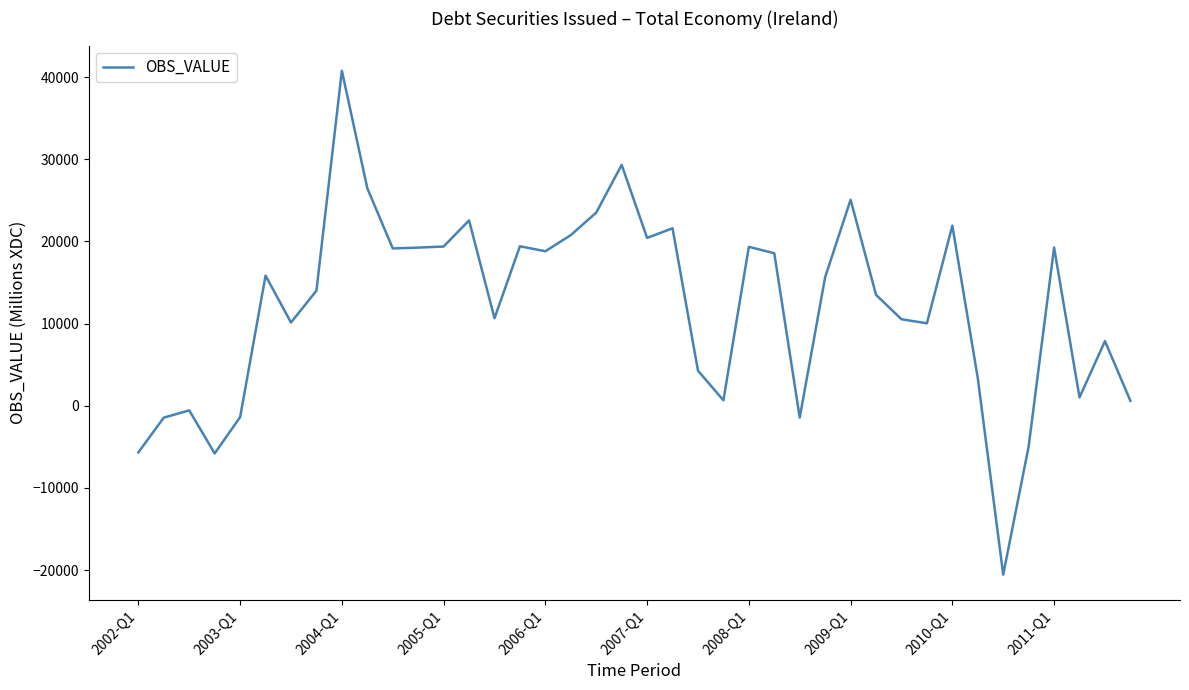

What is the minimum value shown in the chart?

-20562